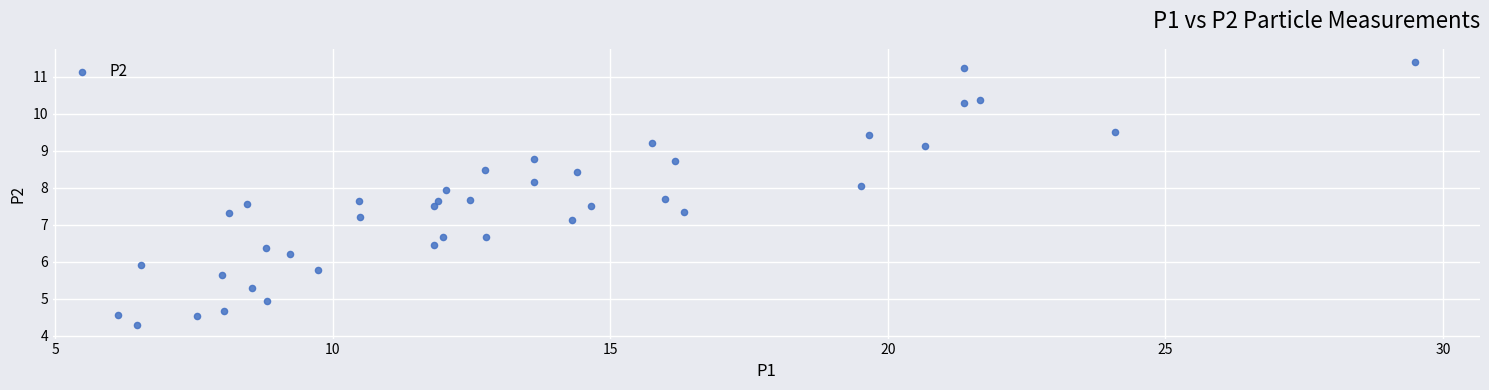

What Y value in the scatter plot is closest to 7?

7.1